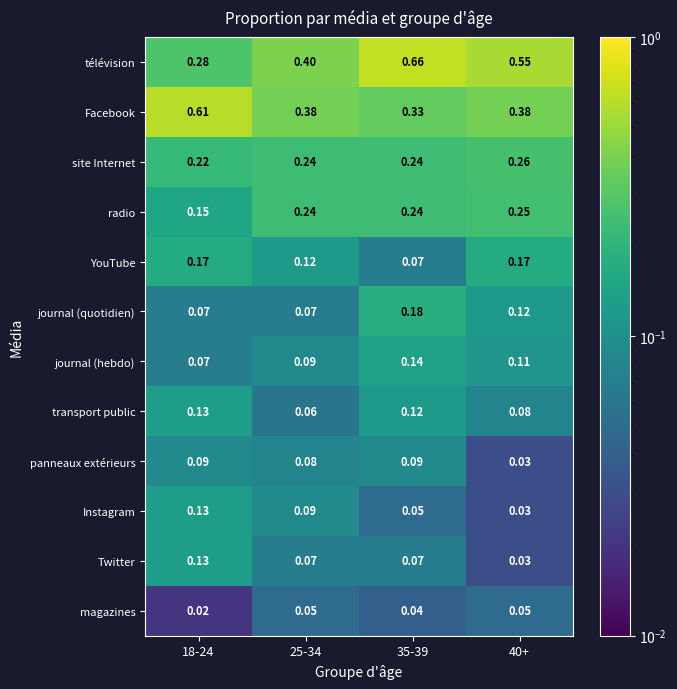

At how many categories does at least one series exceed 0?

4